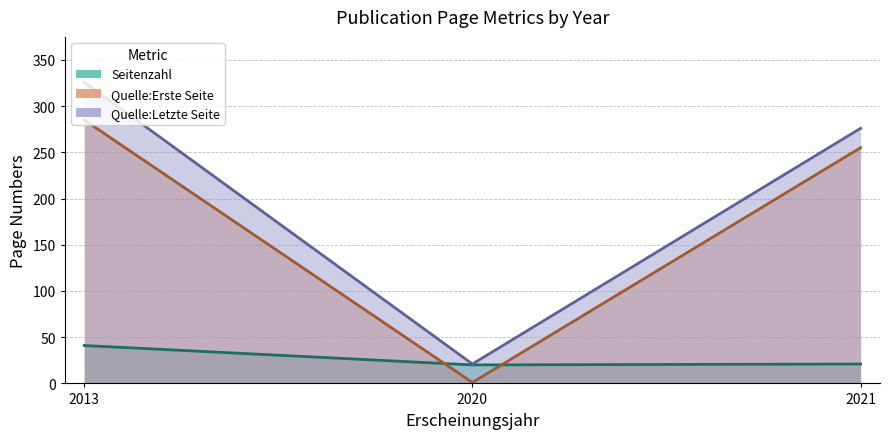

At how many categories does at least one series exceed 308?

1